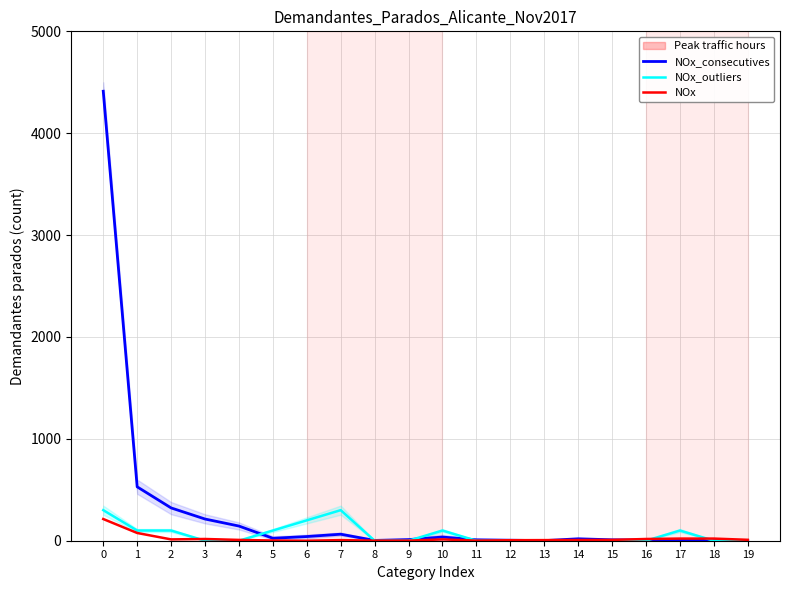

Between 8 and 11, which series saw the biggest shift?

NOx_consecutives